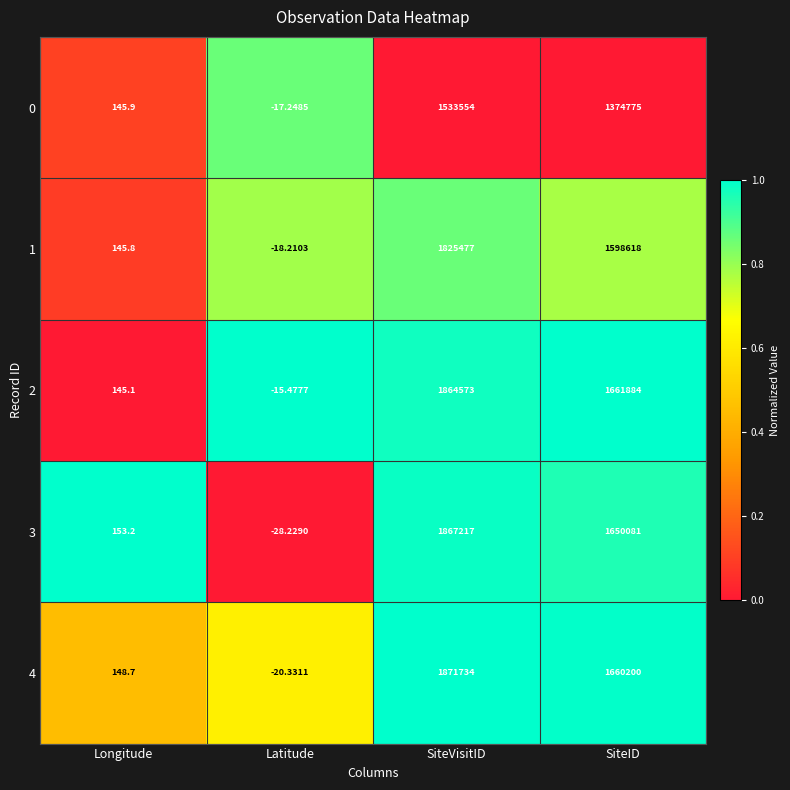

What is the maximum value shown in the chart?

1871734.0